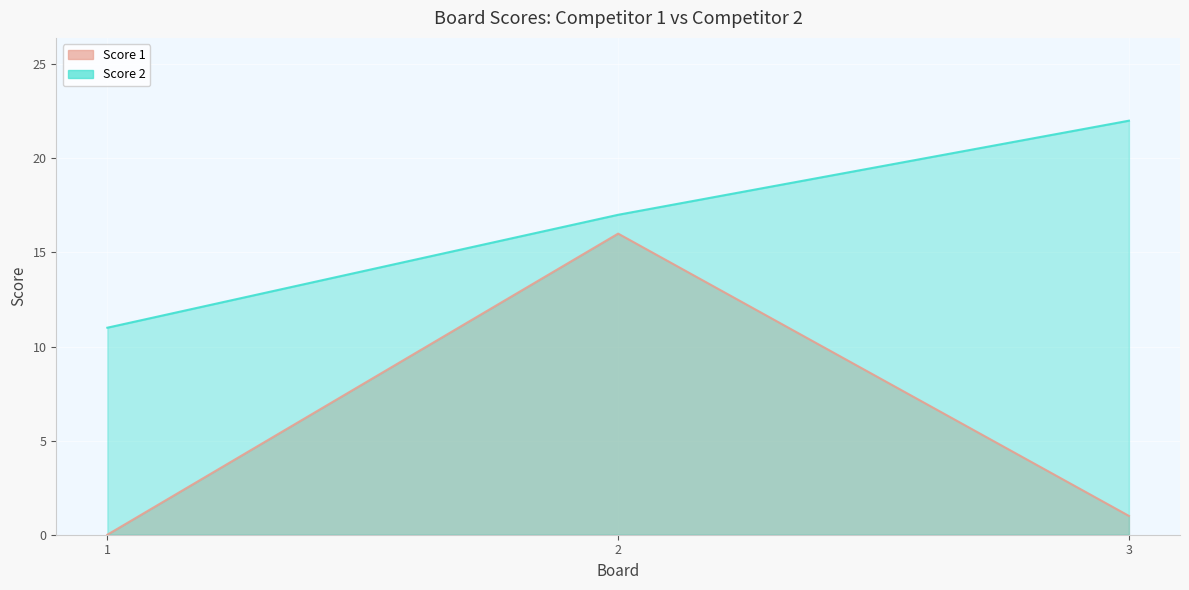

Count the Score 2 values in the range 11 to 22.

3